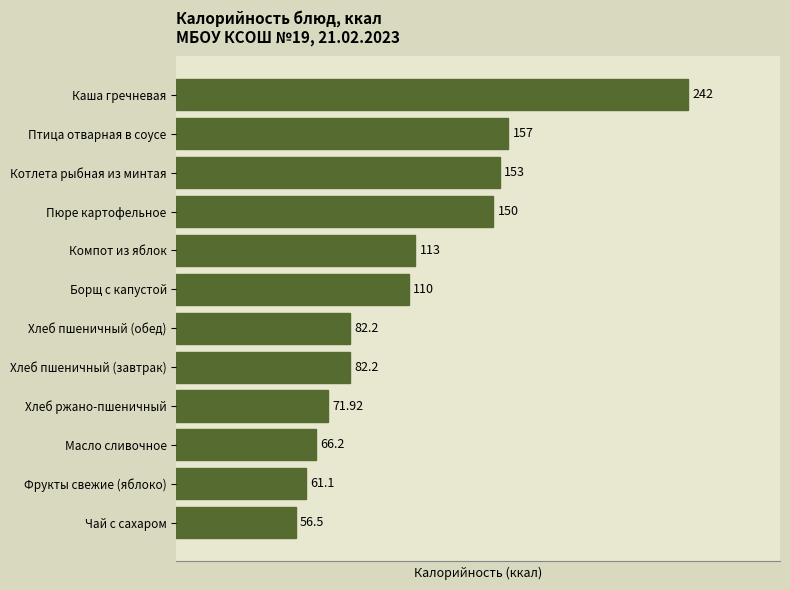

What is the ratio of the value at Масло сливочное to the value at Хлеб ржано-пшеничный?

0.9